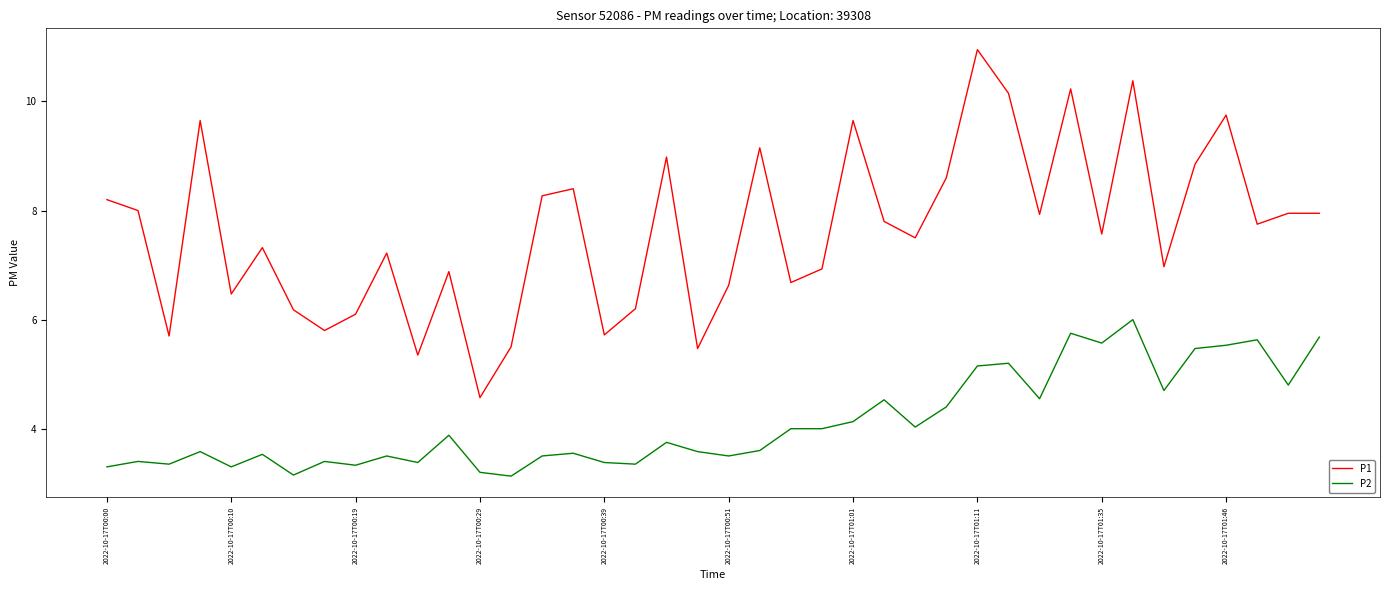

Which series has the largest total across all categories?

P1